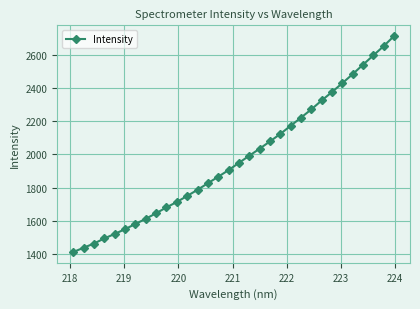

What is the greatest value displayed?

2711.0